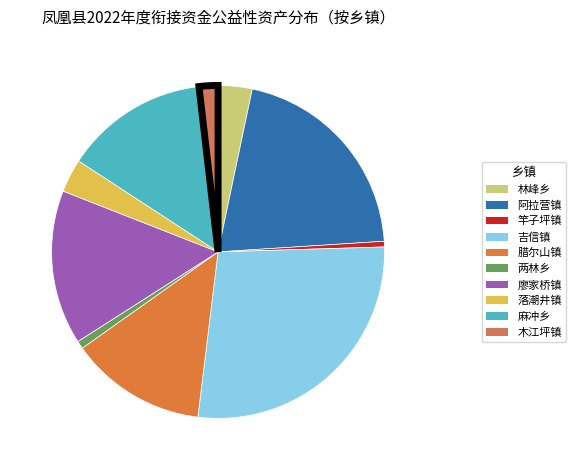

Which slice is the largest?

吉信镇